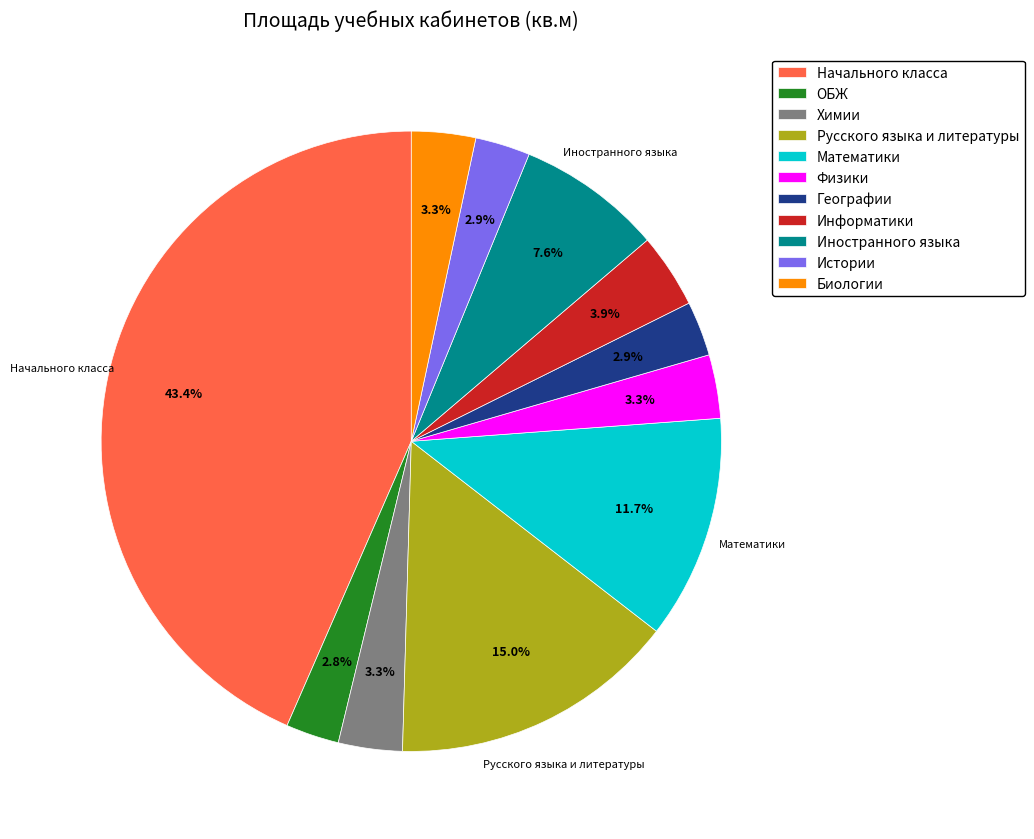

Count the number of slices in the pie.

11